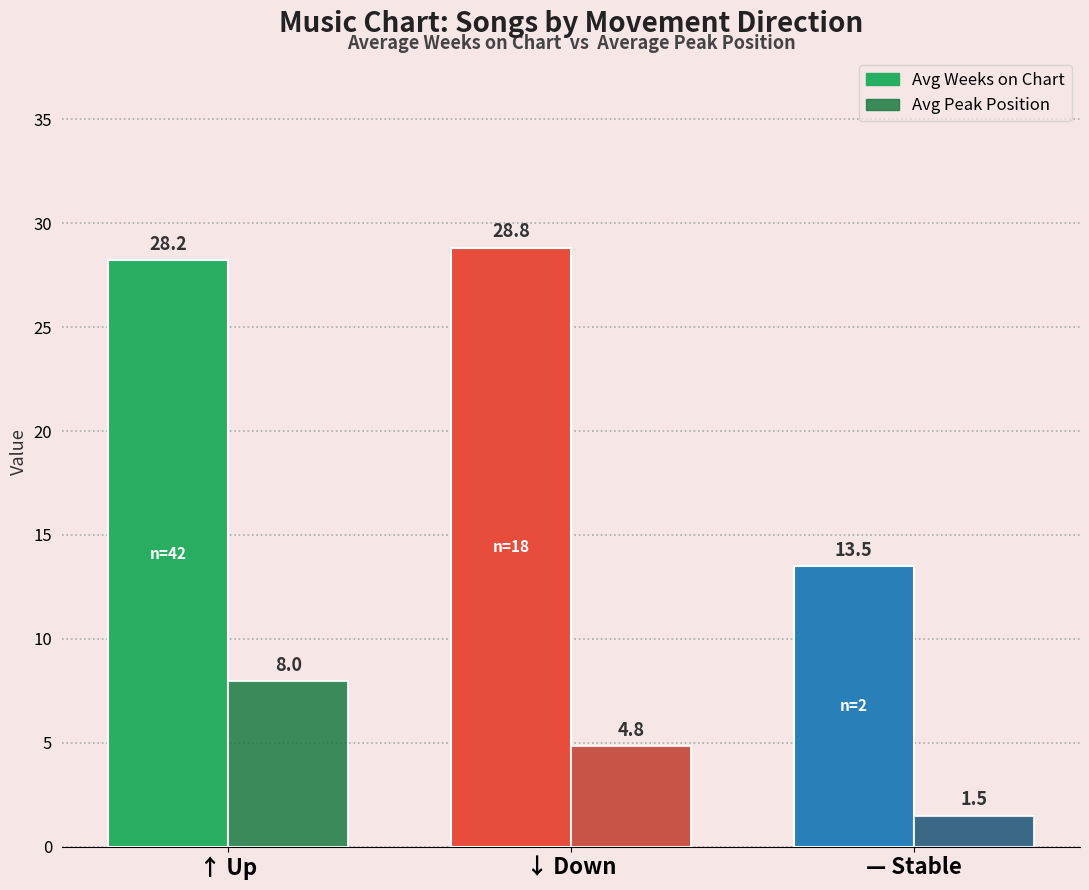

What is the difference between the second highest and minimum values in the Avg Peak Position series?

3.3